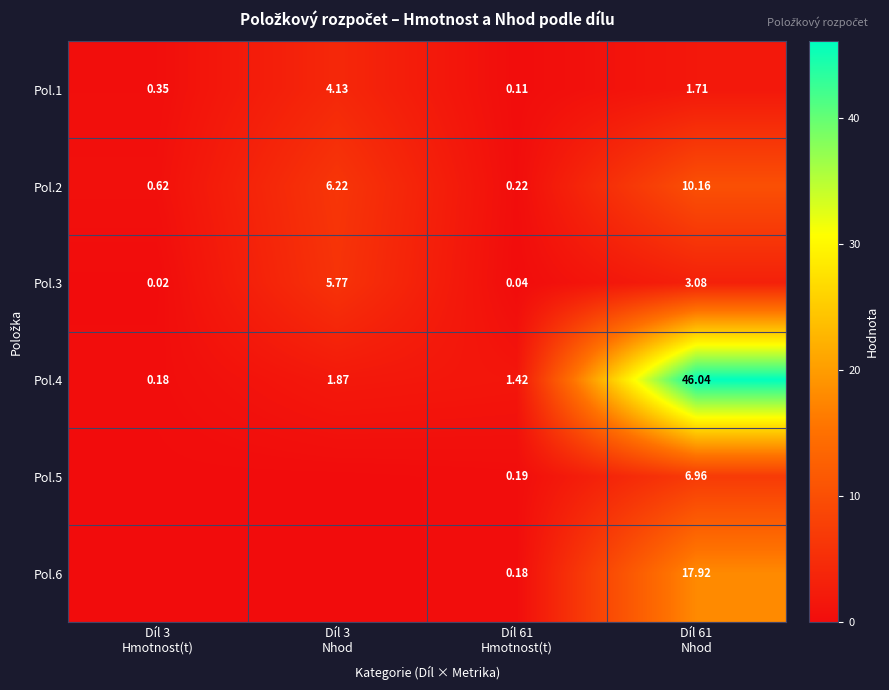

Which label corresponds to the smallest value in the chart?

Díl 3
Hmotnost(t)